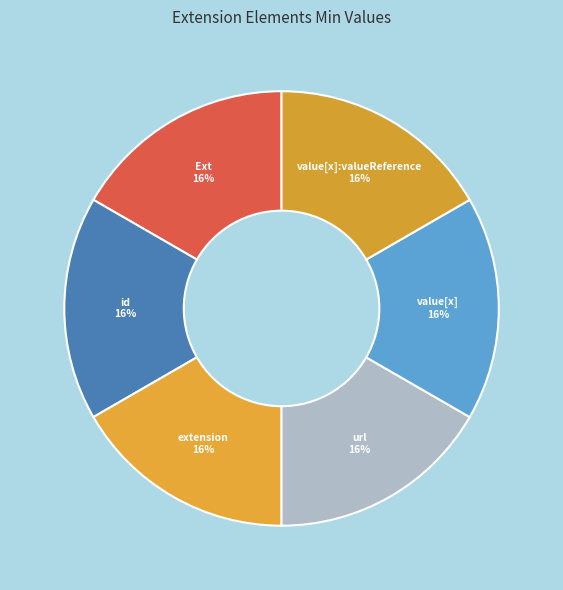

Count the number of slices in the pie.

6